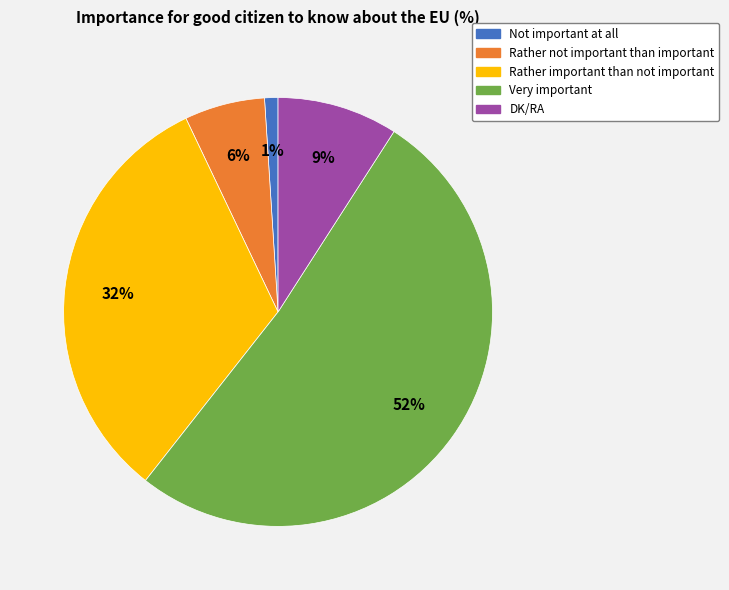

To the nearest percent, what is the difference between the largest and smallest slice percentages?

51%